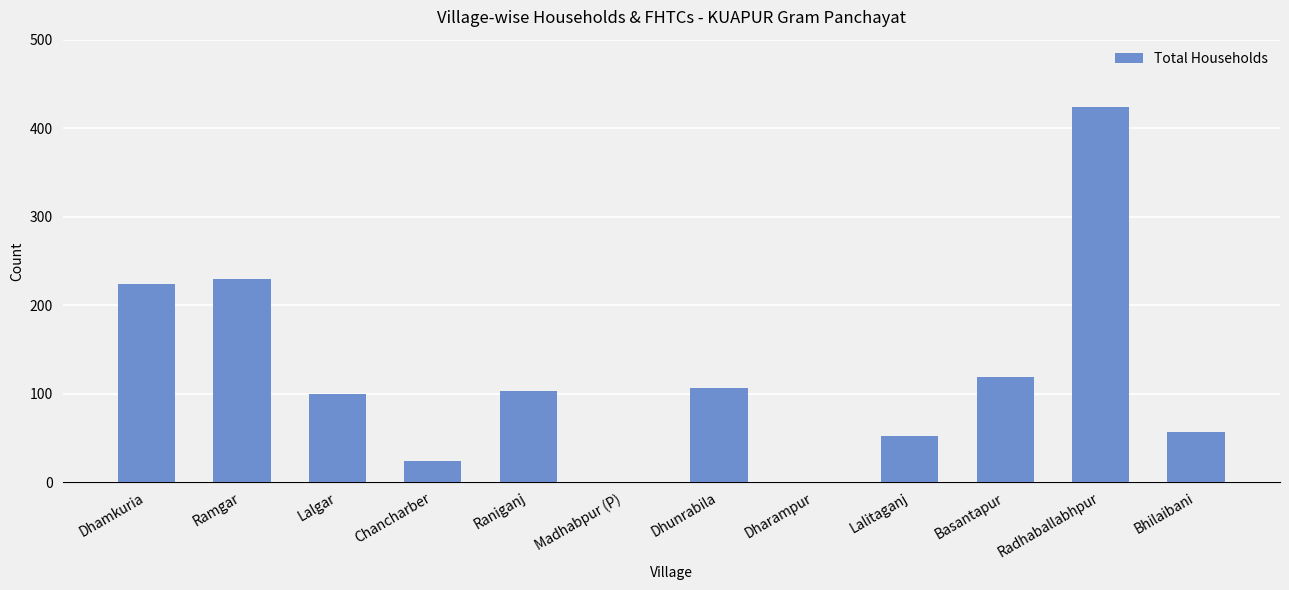

Read the value at Basantapur.

119